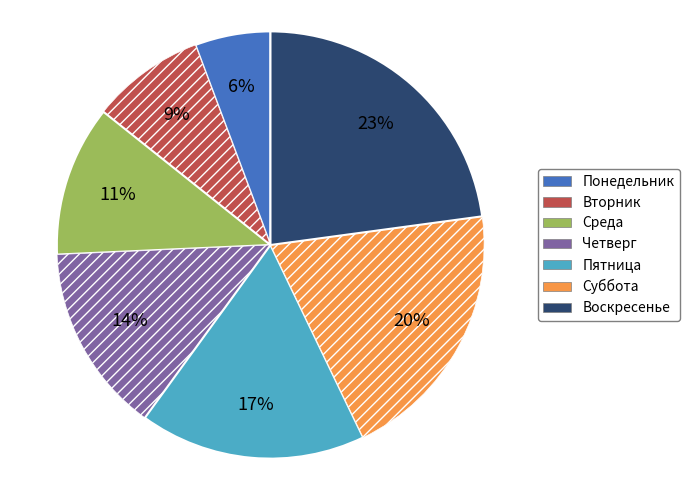

Between Вторник and Четверг, which is larger?

Четверг